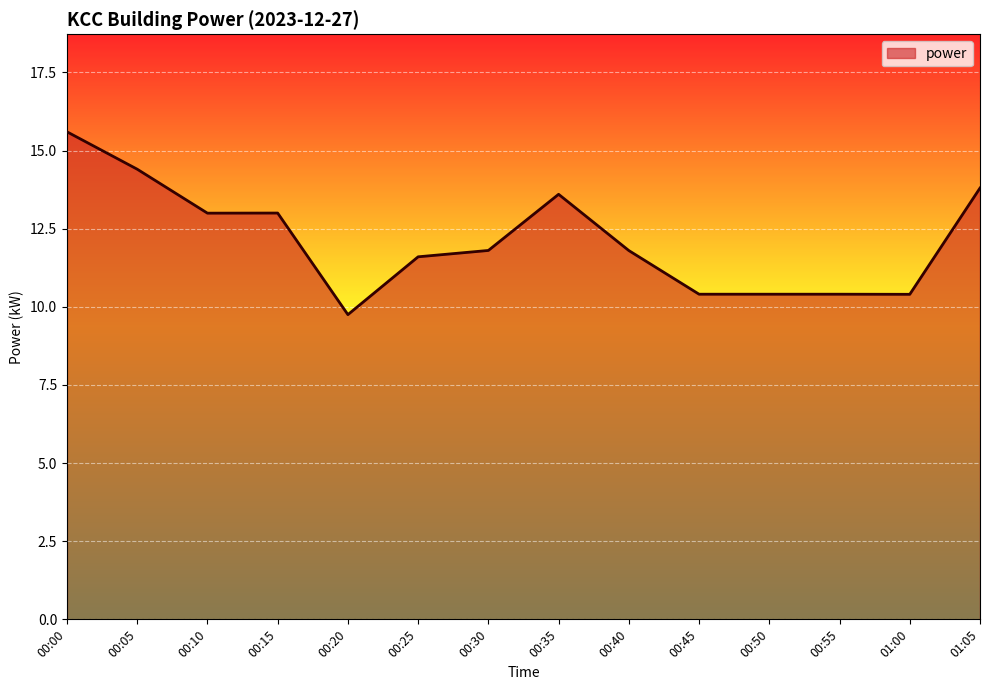

What is the ratio of the value at 00:05 to the value at 00:00?

0.9